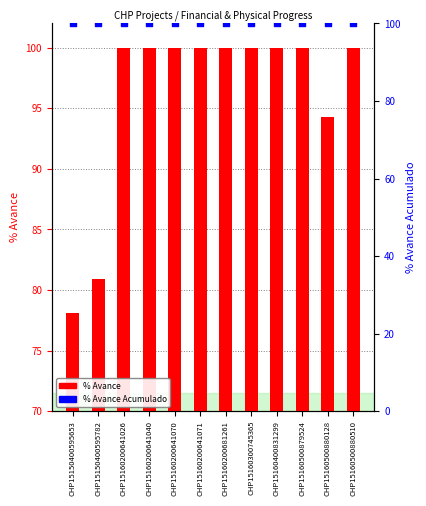

At which category is the sum across all series the highest?

CHP15160200641026